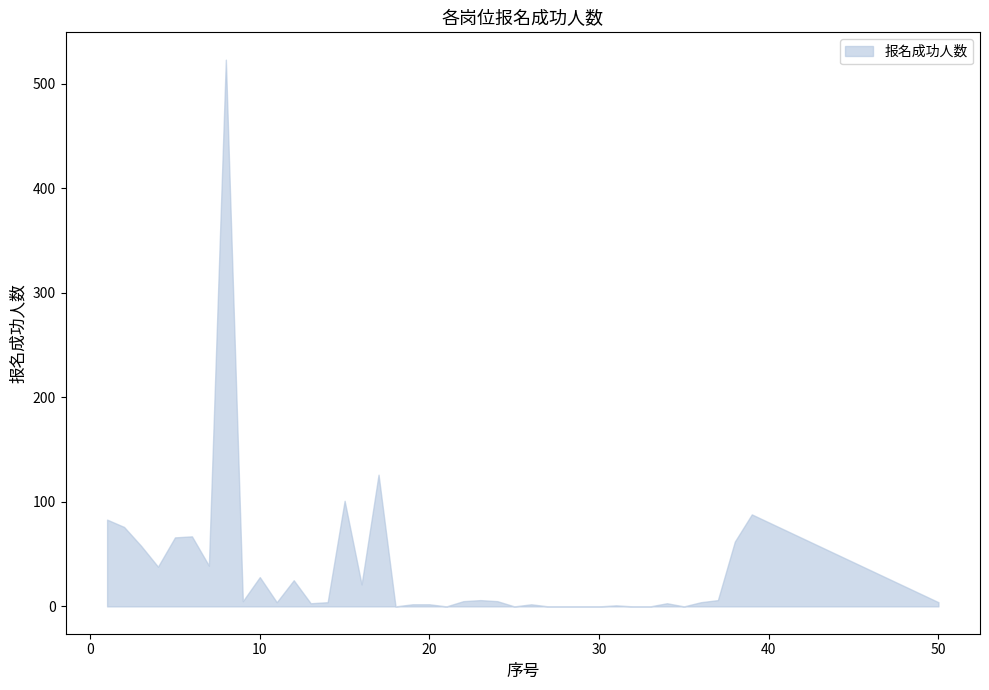

What is the greatest value displayed?

523